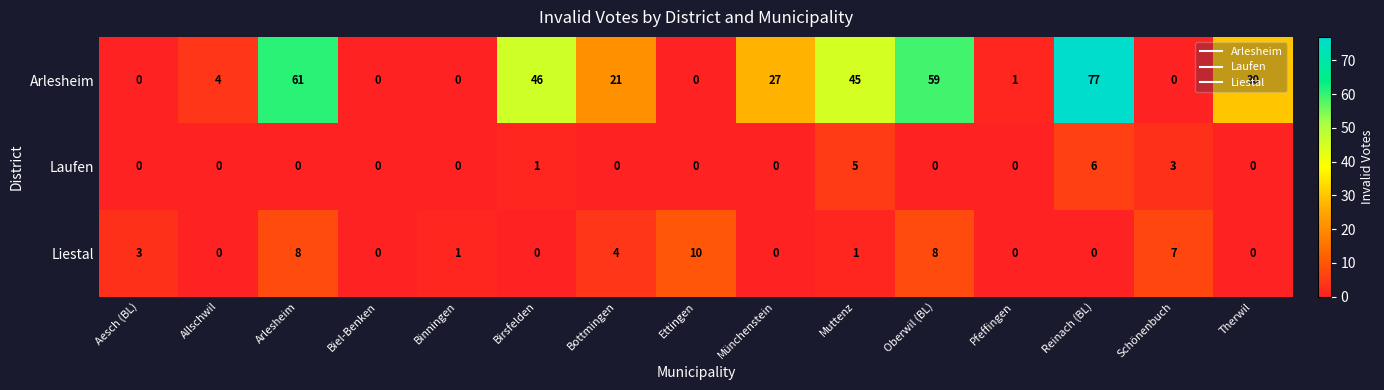

At Bottmingen, list the series in order from smallest to largest.

Laufen, Liestal, Arlesheim